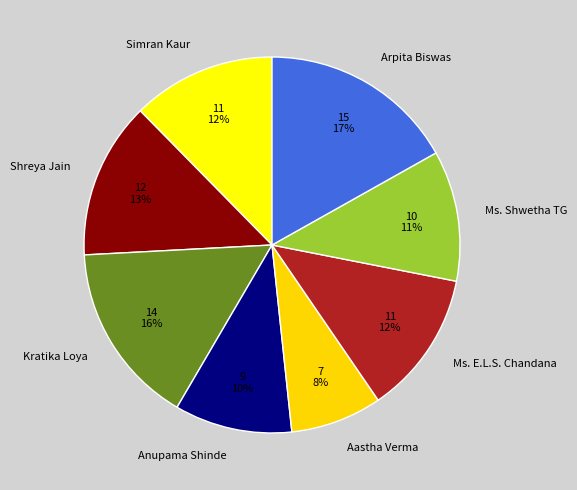

Do Kratika Loya and Anupama Shinde together represent more than half of the pie?

No